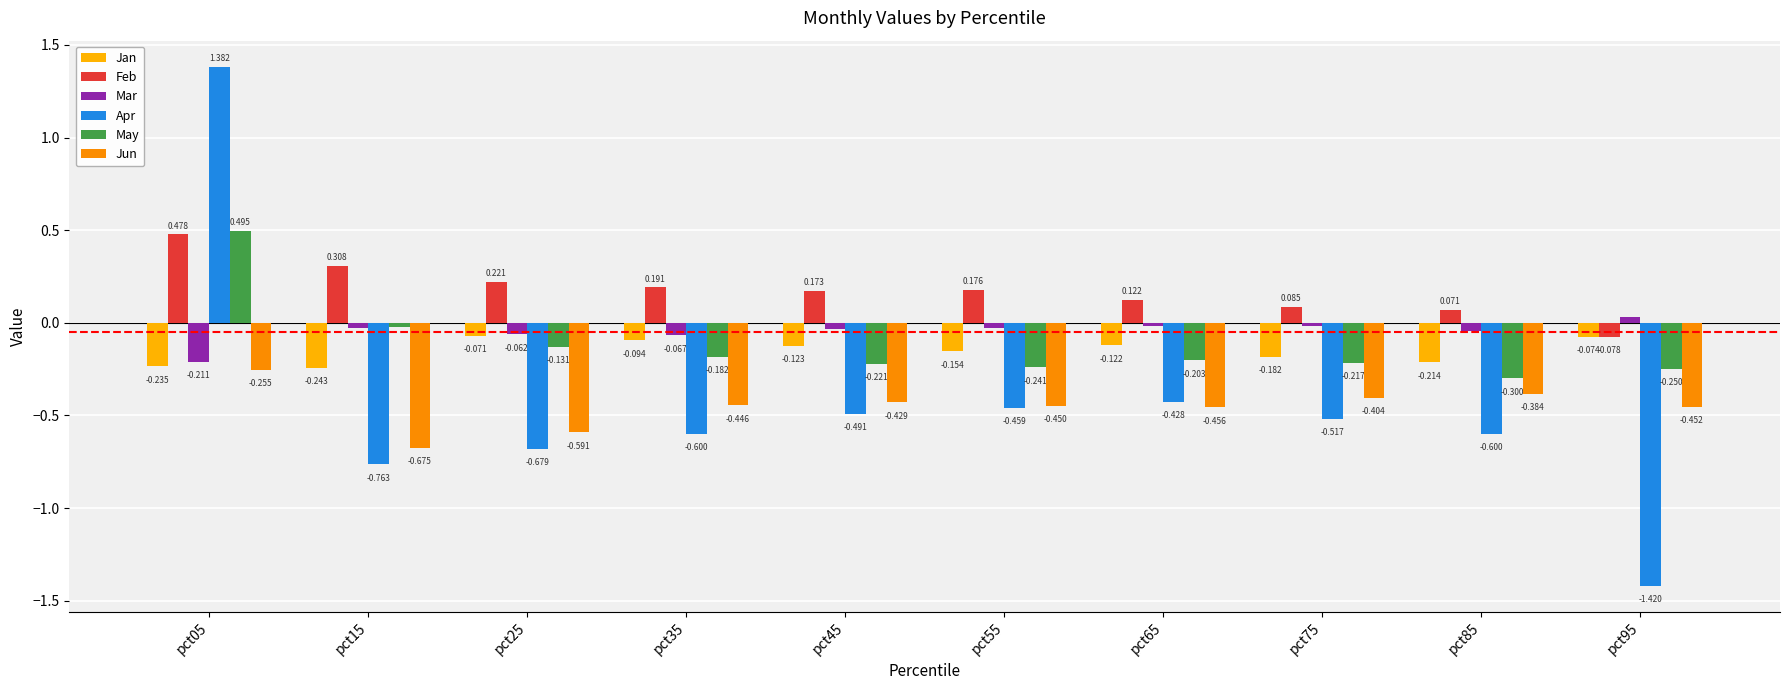

What is the total value across all series at pct35?

-1.2